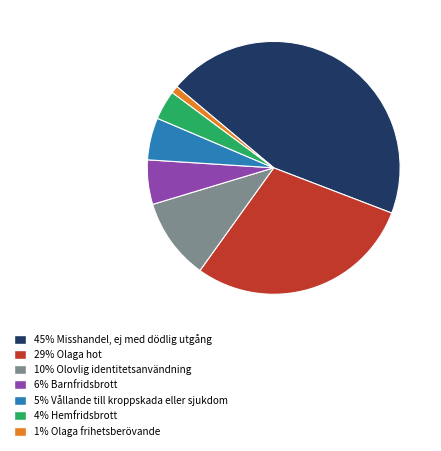

How many segments does this pie chart have?

7